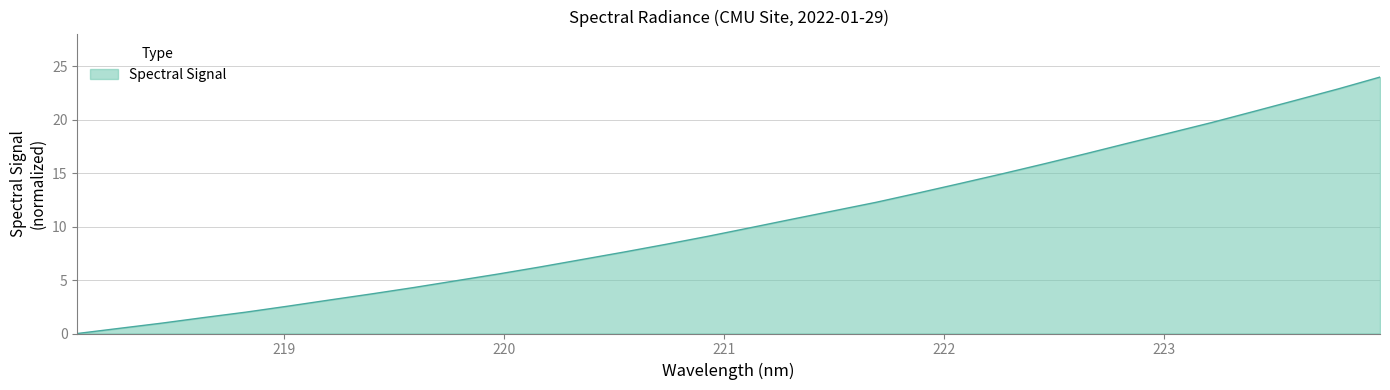

What is the difference between the maximum and minimum values?

24.0